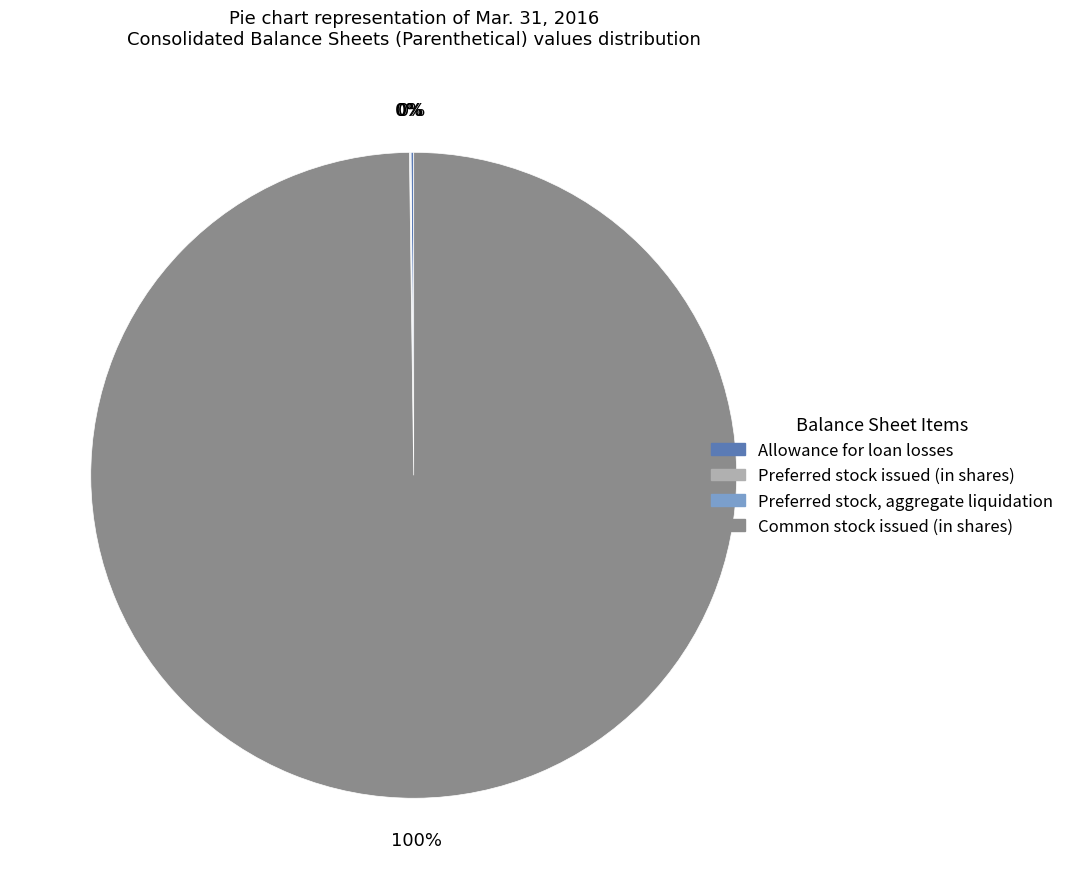

To the nearest percent, what portion does Common stock issued (in shares) represent?

100%